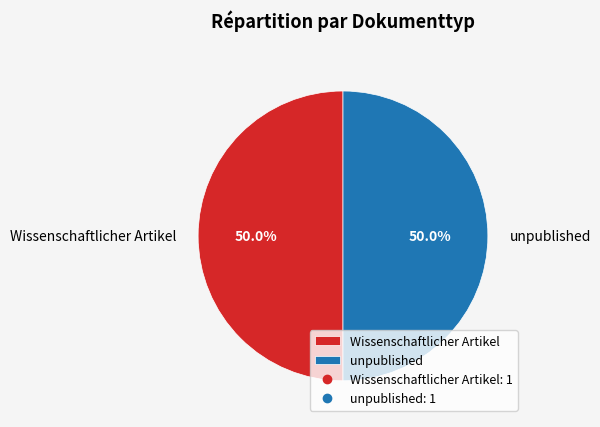

Combined, do unpublished and Wissenschaftlicher Artikel account for over 50%?

Yes